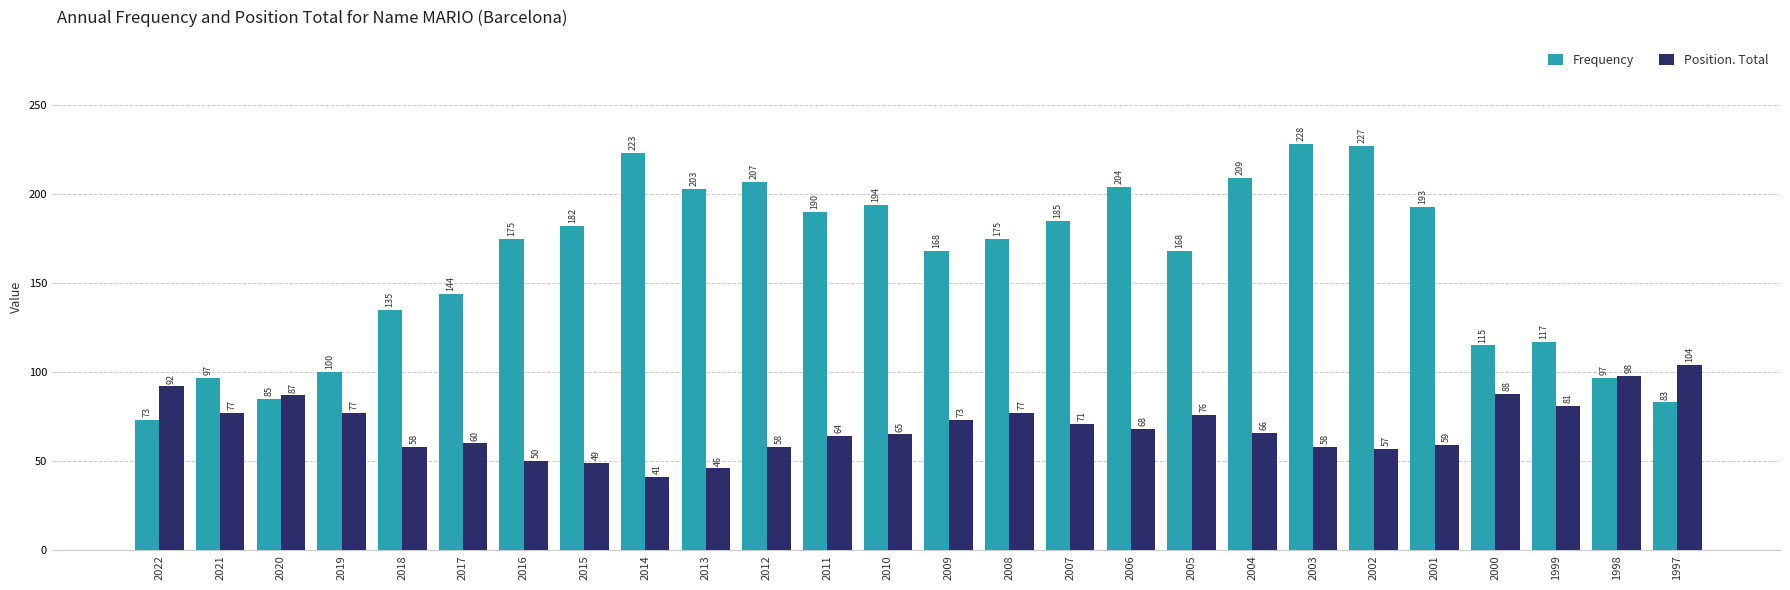

What is the difference between the second highest and minimum values in the Frequency series?

154